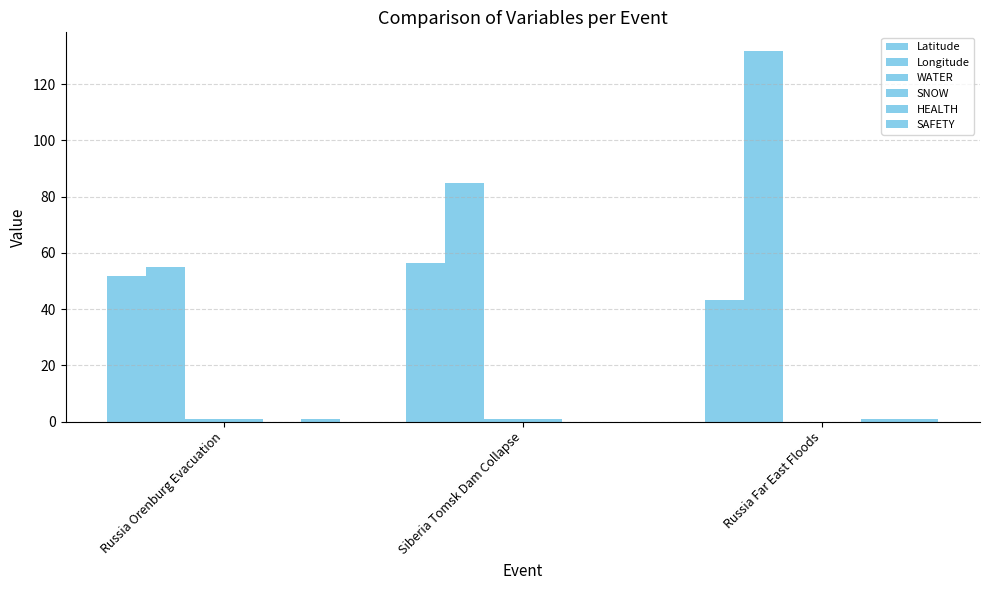

Are the bars horizontal?

No